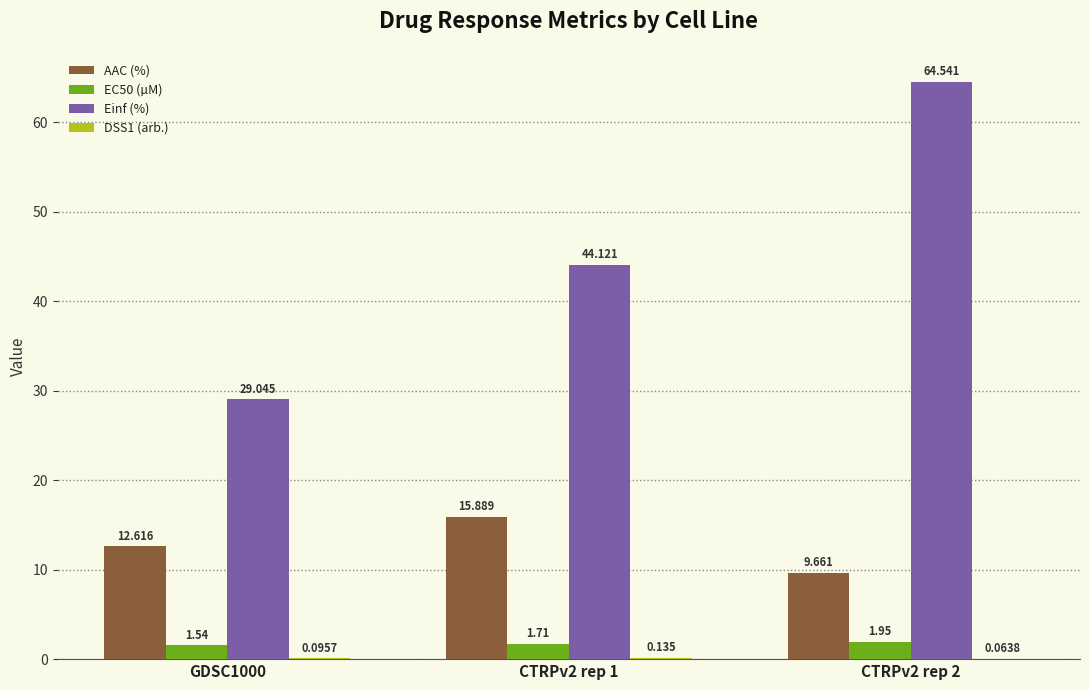

At which category does the chart reach its peak across all series?

CTRPv2 rep 2